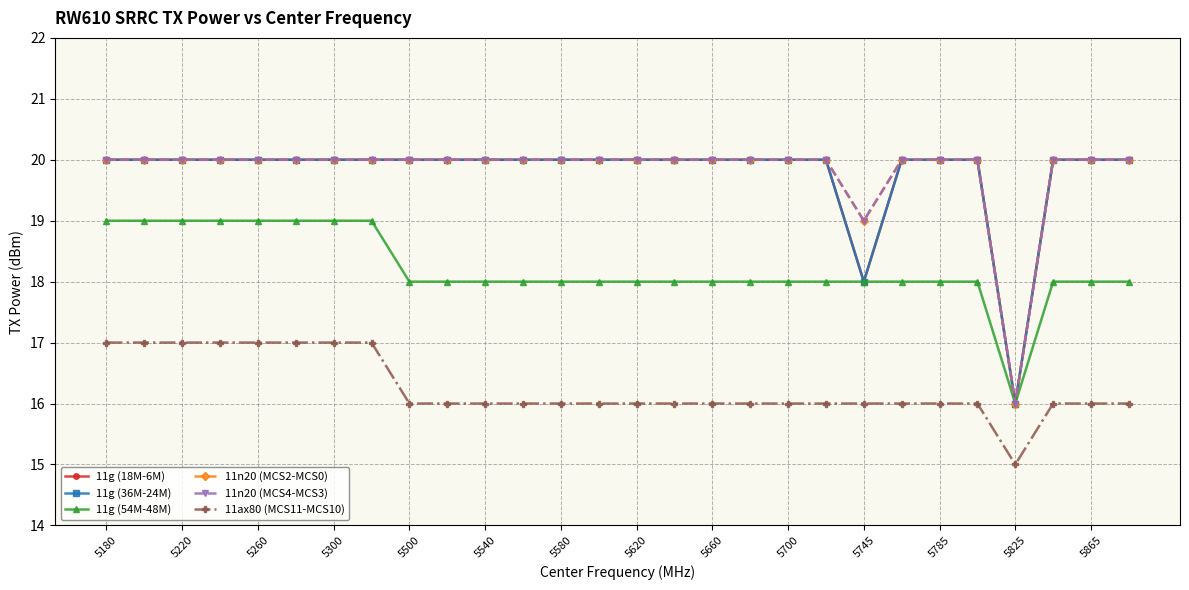

True or false: 11n20 (MCS4-MCS3) and 11g (18M-6M) cross at least once.

False